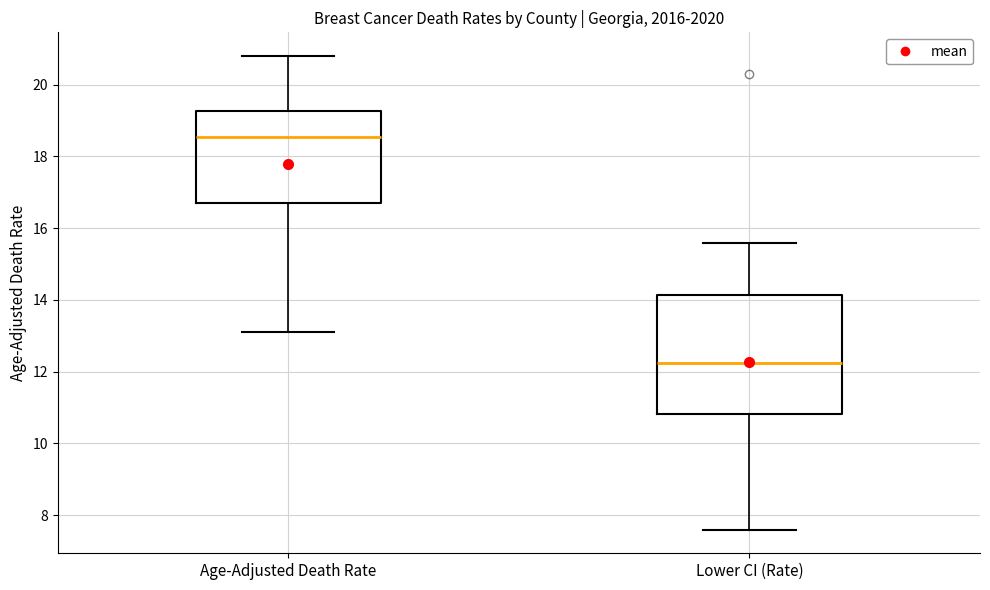

Which box is the tallest, from its lower edge to its upper edge?

Lower CI (Rate)